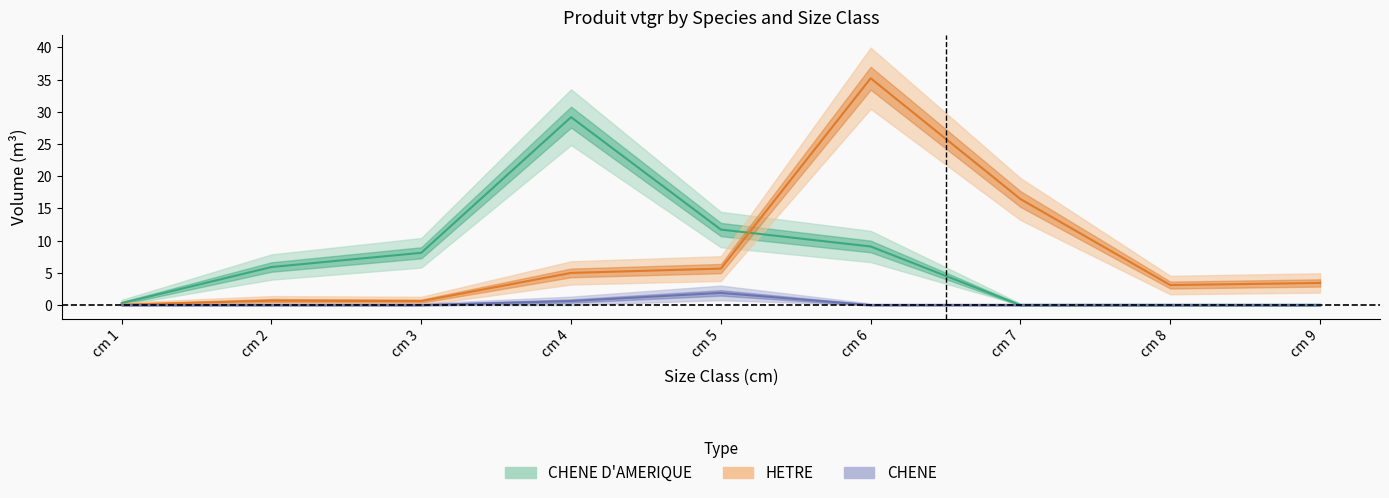

Is it true that CHENE D'AMERIQUE median equals 0.4 at cm 1?

False